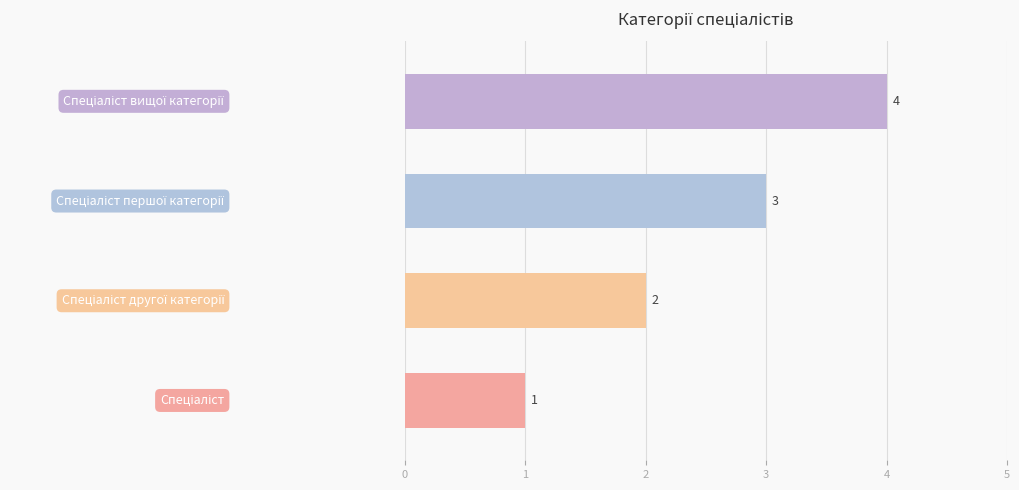

What is the difference between the maximum and minimum values?

3